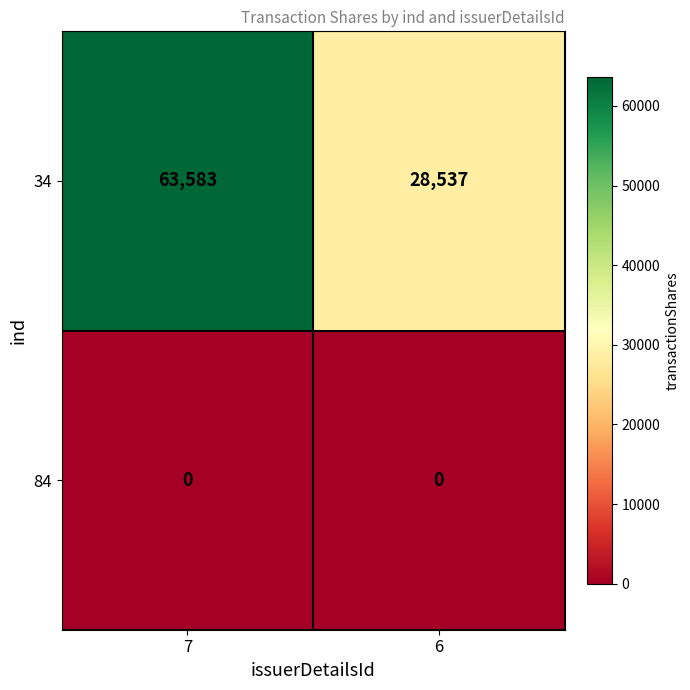

Count the number of data series in this chart.

2